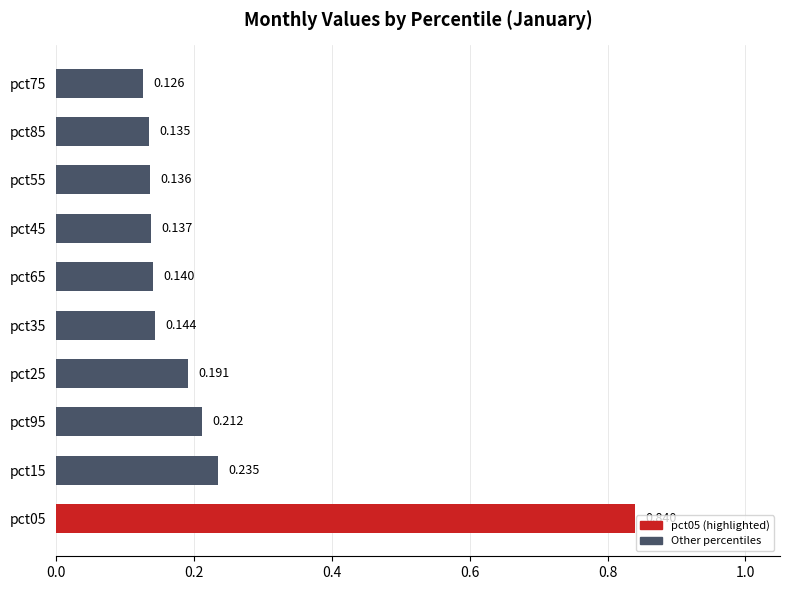

Where is the data nearest to the value 0?

pct75